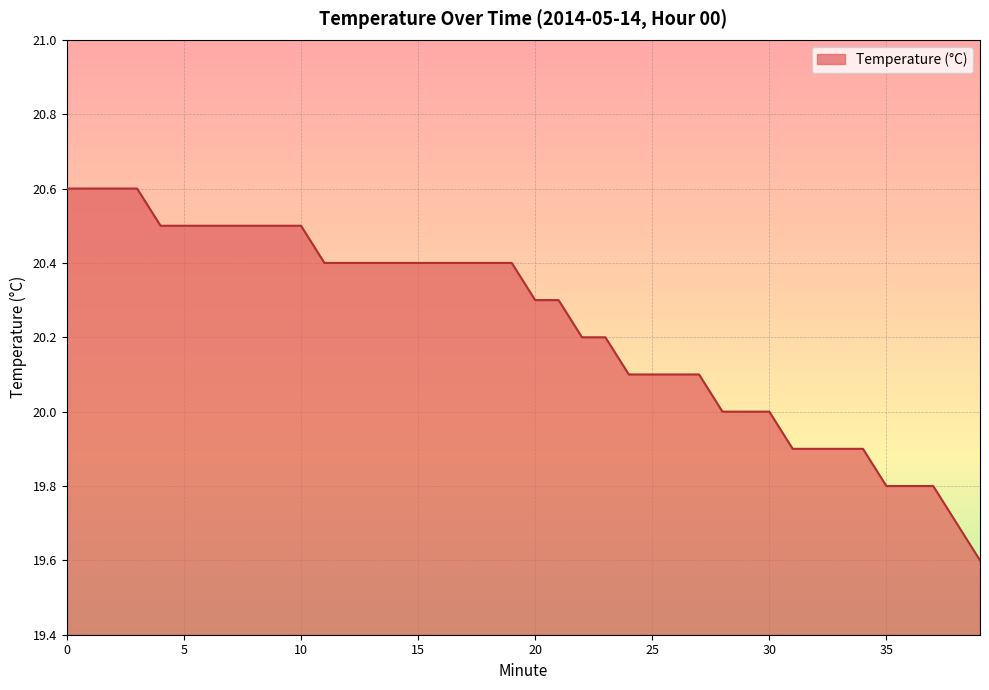

What is the maximum value shown in the chart?

20.6